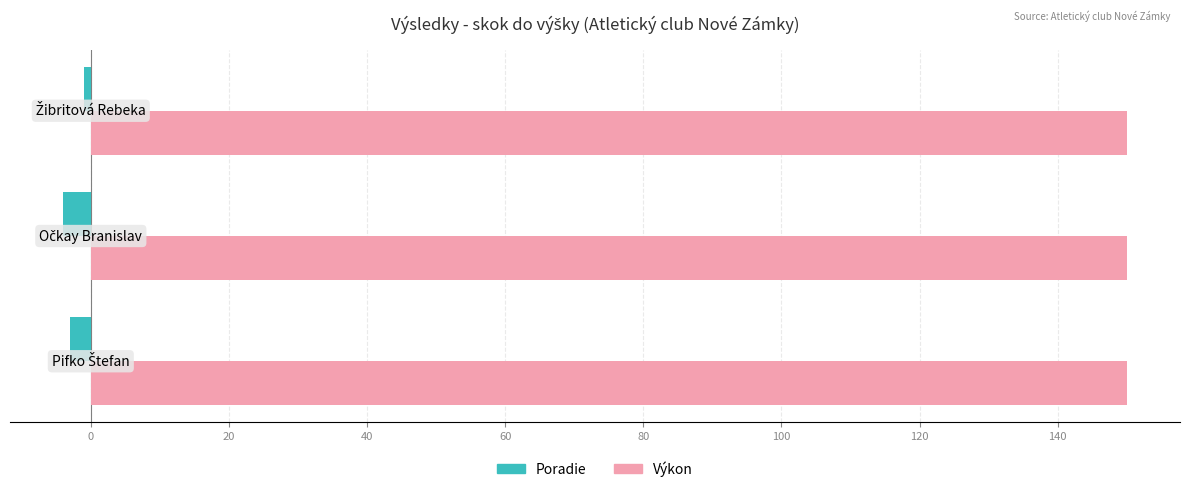

Which series has the largest total across all categories?

Výkon